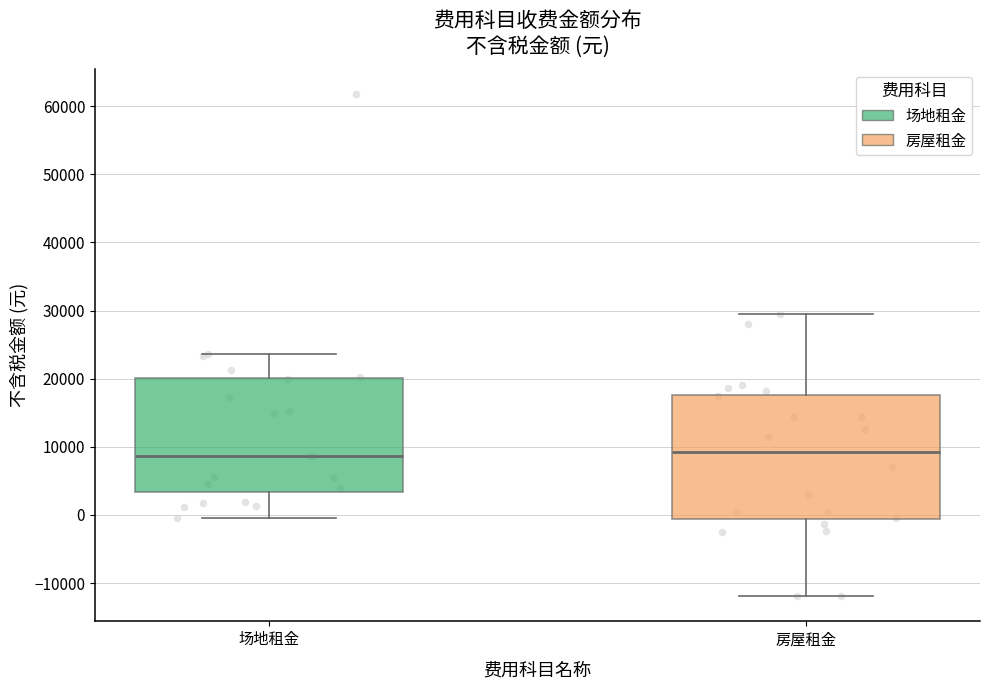

Where does the lower whisker of the box for 房屋租金 end on the y-axis? The values are not printed on the chart, so give them approximately, as read against the axis.

-12000